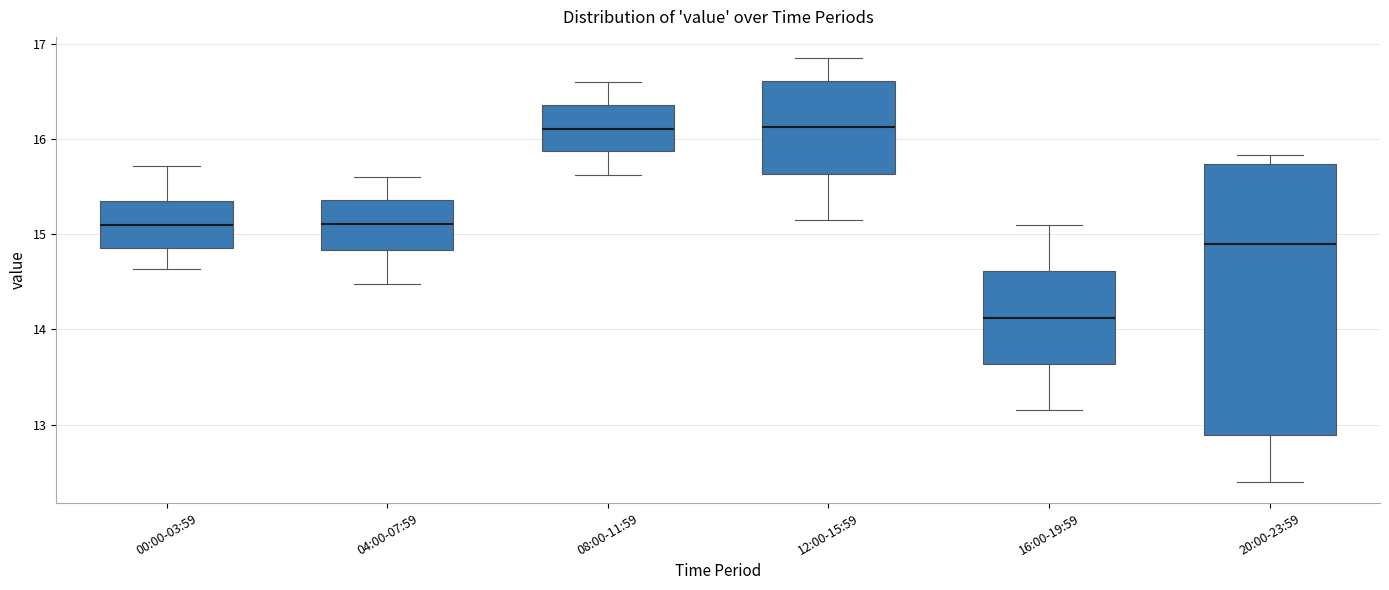

Reading left to right, transcribe this box plot: for each box, give where its median line is, the range the box spans, and where its two whiskers end, as read against the y-axis. The values are not printed on the chart, so give them approximately, as read against the axis.

00:00-03:59: median 15.1, box 14.9 to 15.4, whiskers 14.6 to 15.7
04:00-07:59: median 15.1, box 14.8 to 15.4, whiskers 14.5 to 15.6
08:00-11:59: median 16.1, box 15.9 to 16.4, whiskers 15.6 to 16.6
12:00-15:59: median 16.1, box 15.6 to 16.6, whiskers 15.2 to 16.9
16:00-19:59: median 14.1, box 13.6 to 14.6, whiskers 13.2 to 15.1
20:00-23:59: median 14.9, box 12.9 to 15.7, whiskers 12.4 to 15.8